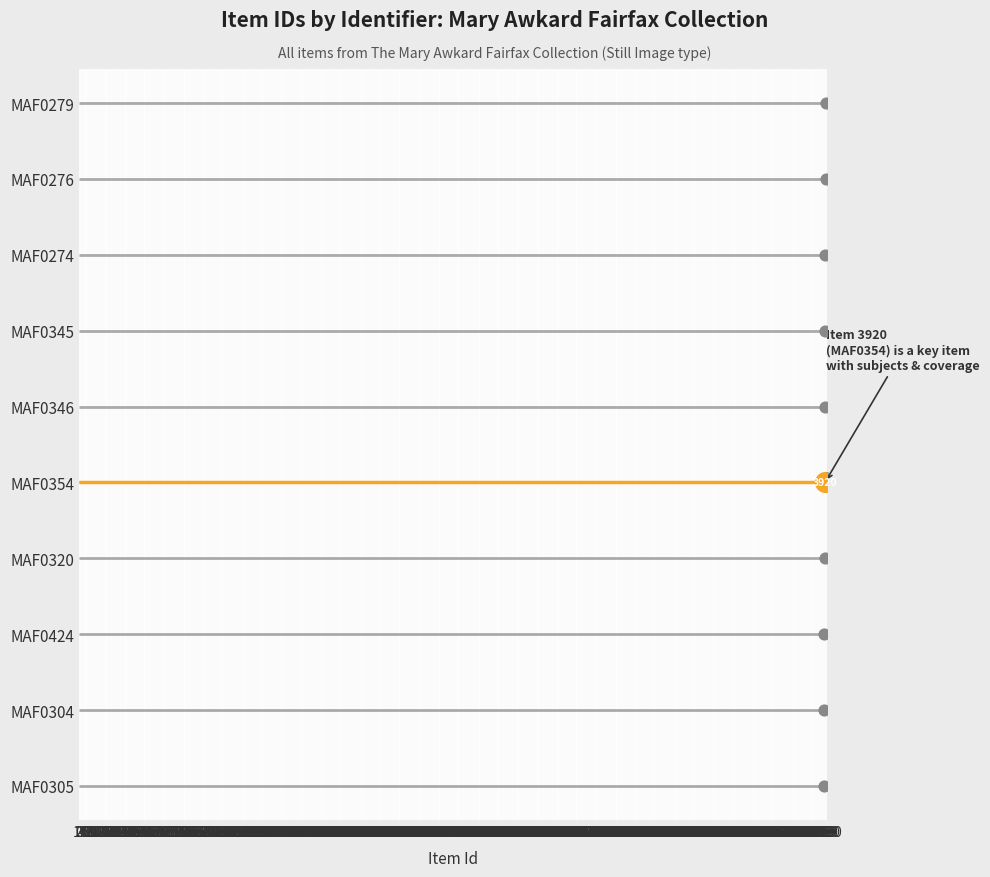

What is the change in value from MAF0279 to MAF0276?

+1